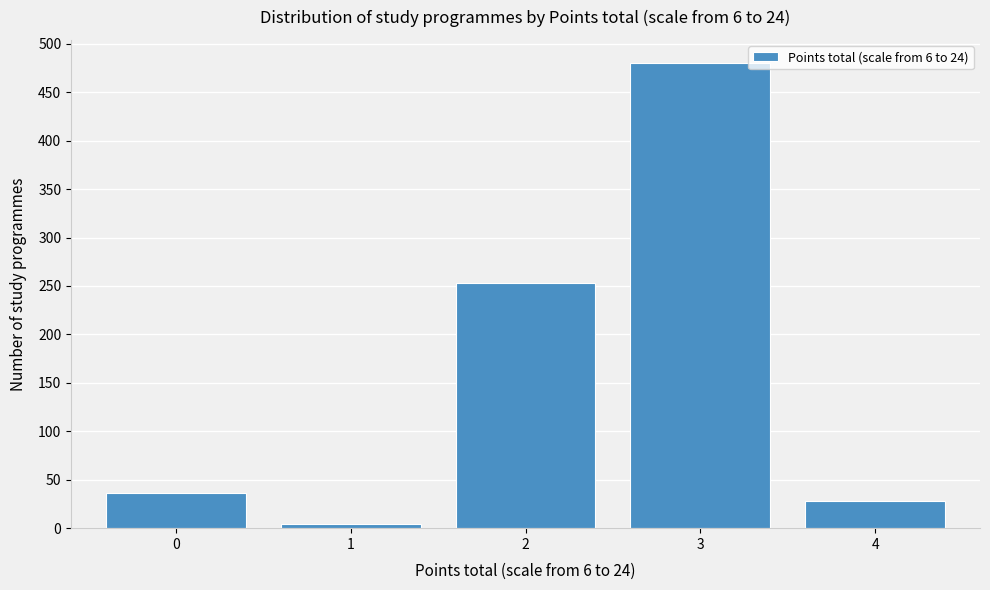

Reading left to right, list all the values displayed in this chart.

0=36	1=4	2=253	3=480	4=28